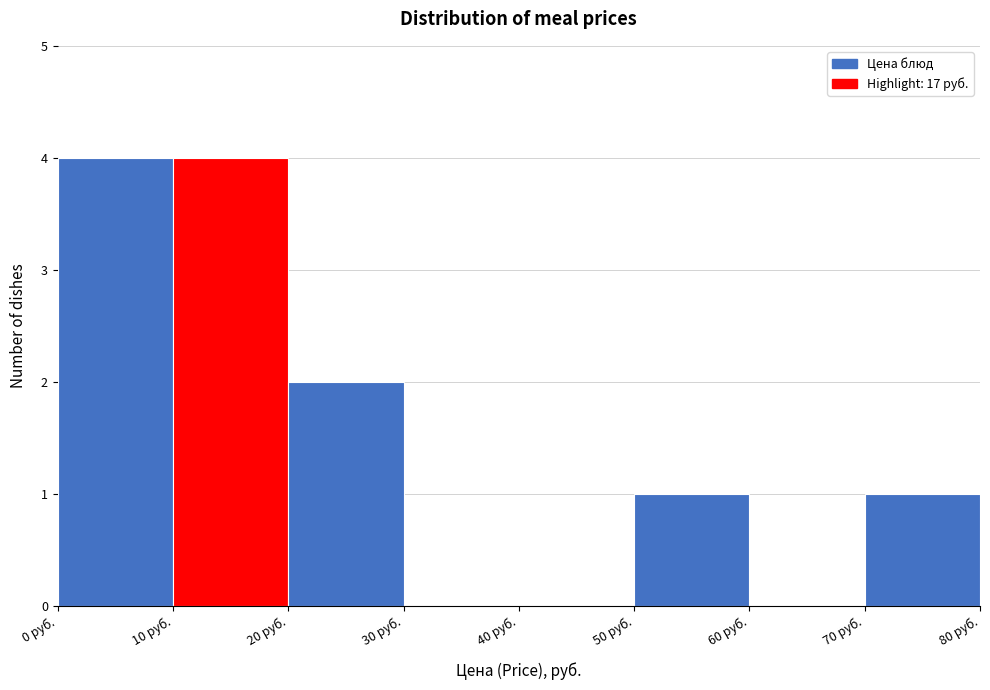

Reading left to right, transcribe this chart: for each bar, give the range it covers on the x-axis and its height. The values are not printed on the chart, so give them approximately, as read against the axis.

0 to 10: 4
10 to 20: 4
20 to 30: 2
30 to 40: 0
40 to 50: 0
50 to 60: 1
60 to 70: 0
70 to 80: 1